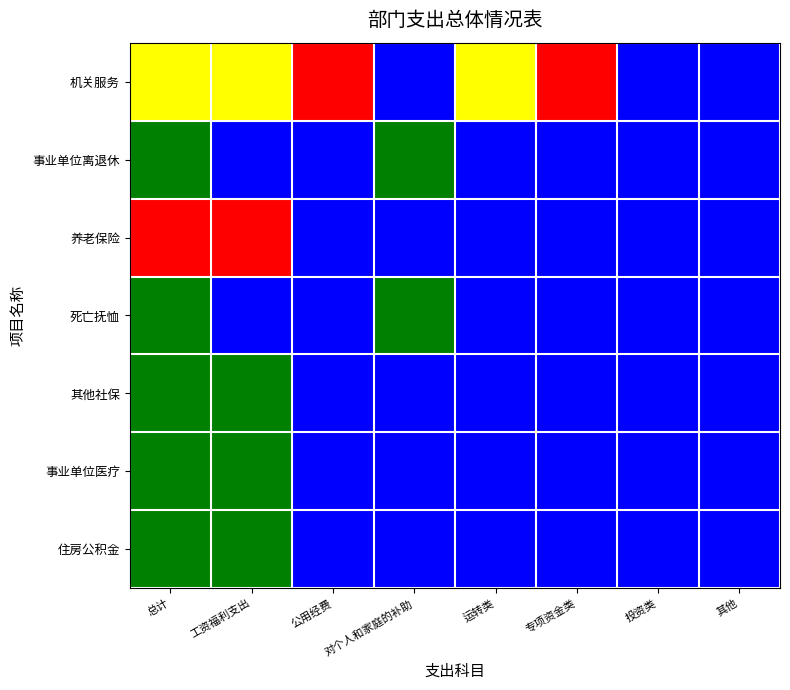

Which has a higher value, 专项资金类 or 投资类?

专项资金类